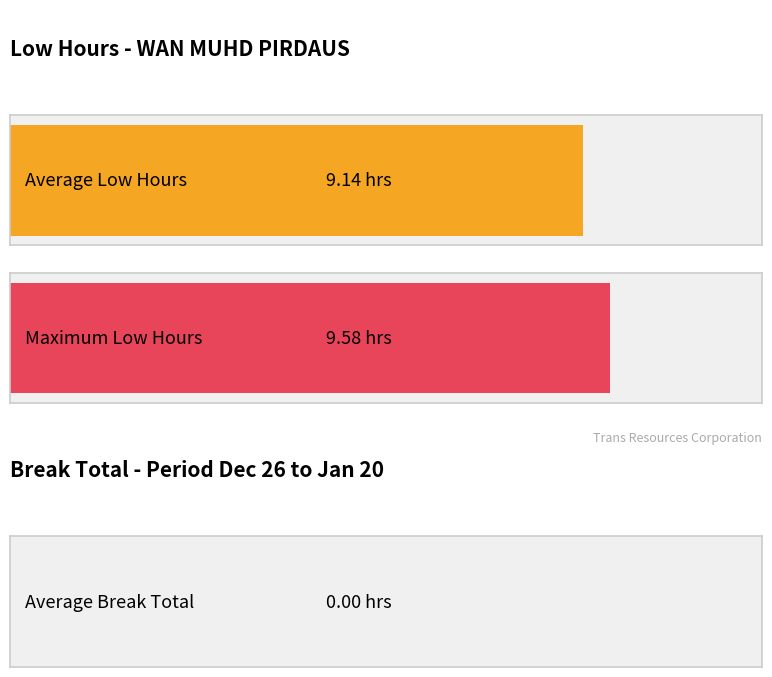

True or false: Low (hours) has a value of 5.5 at 8-Mon.

False